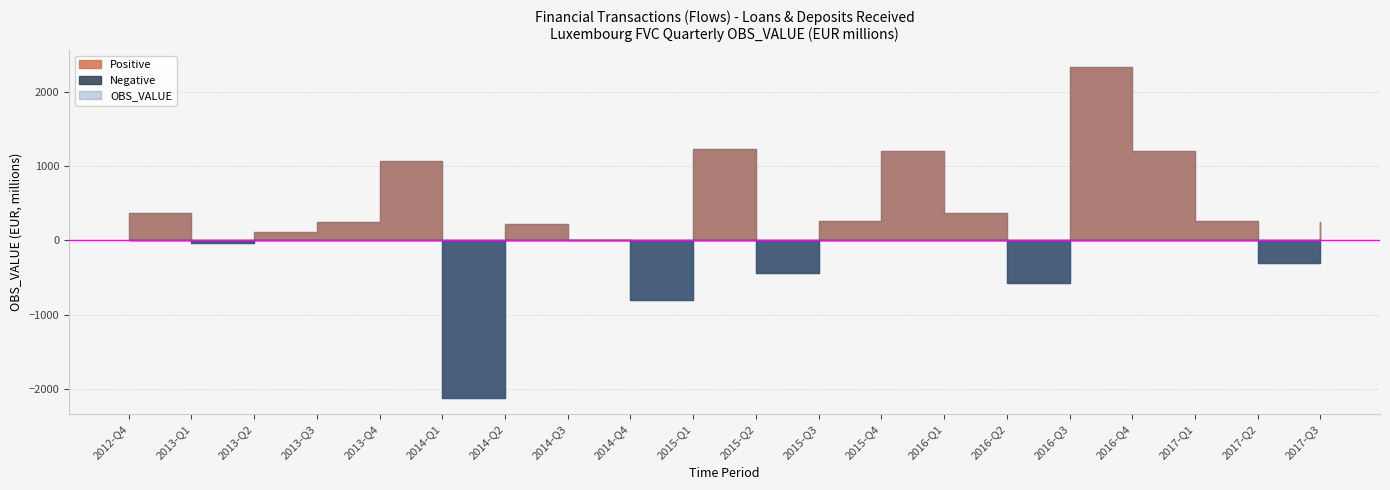

What is the sum of all Negative values?

-4280